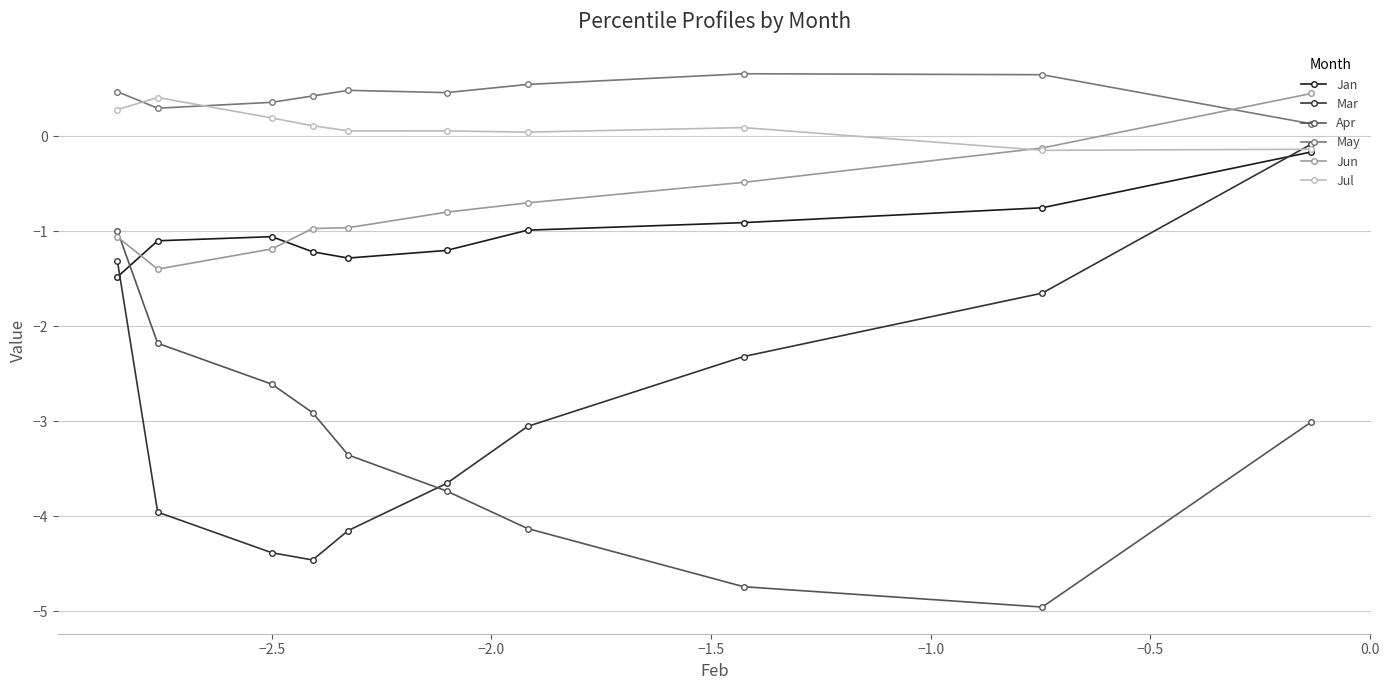

Which series has the largest total across all categories?

May